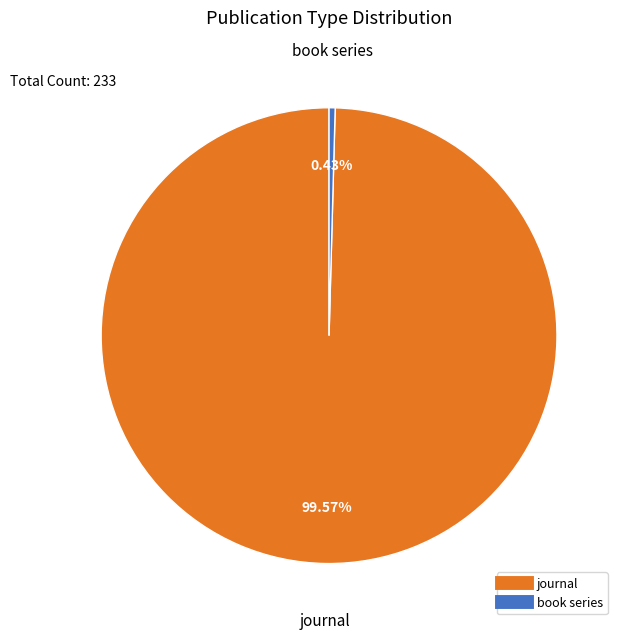

Does book series account for over 50% of the chart?

No